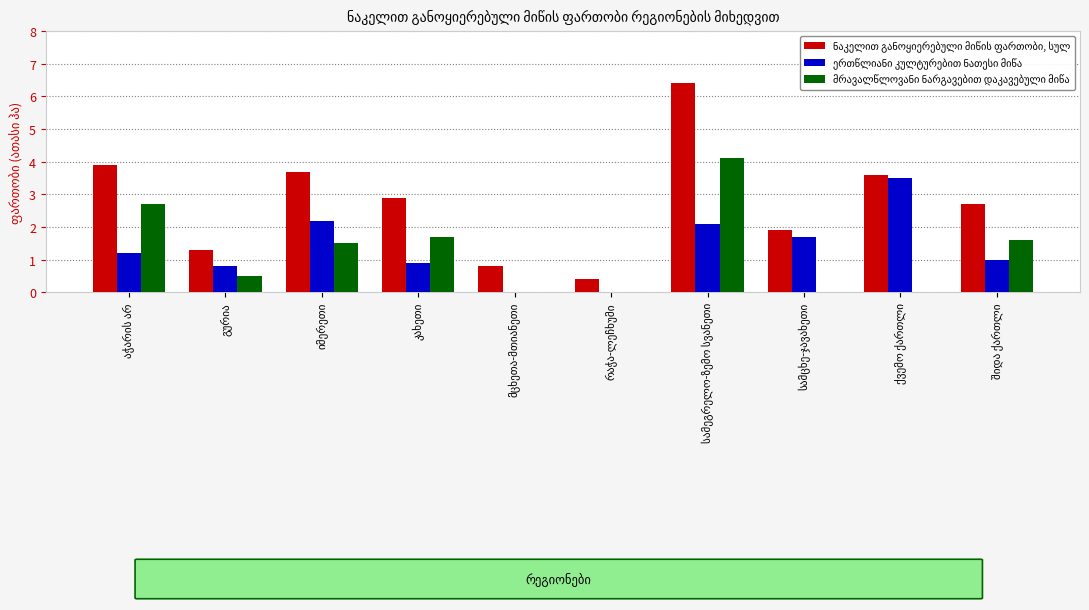

What is the difference between the highest and lowest values at აჭარის არ?

2.7